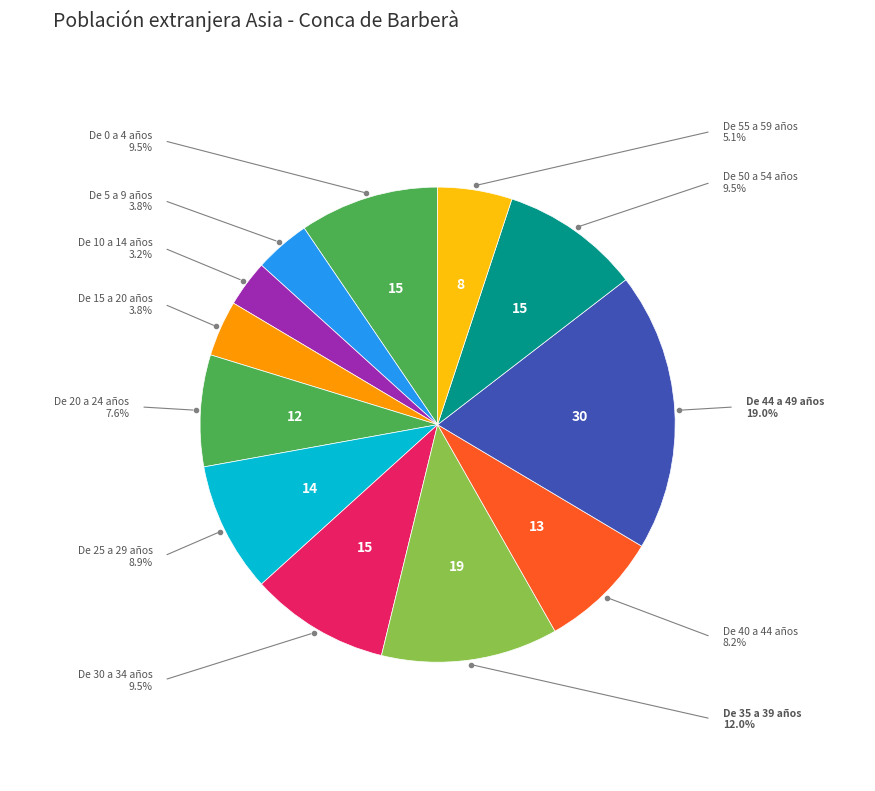

Is there a majority slice in this chart?

No